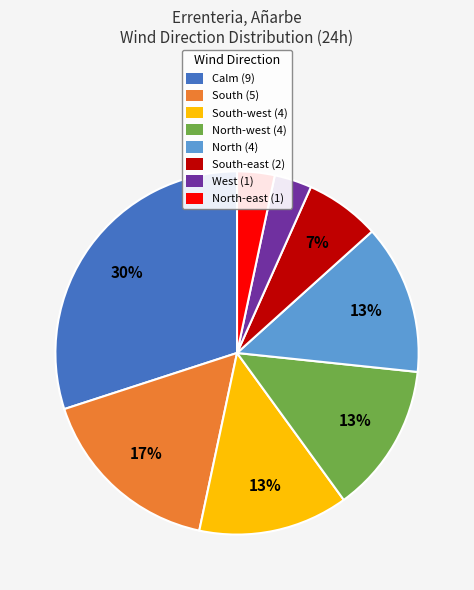

Is it true that South-west (4) is 20% of the pie?

False